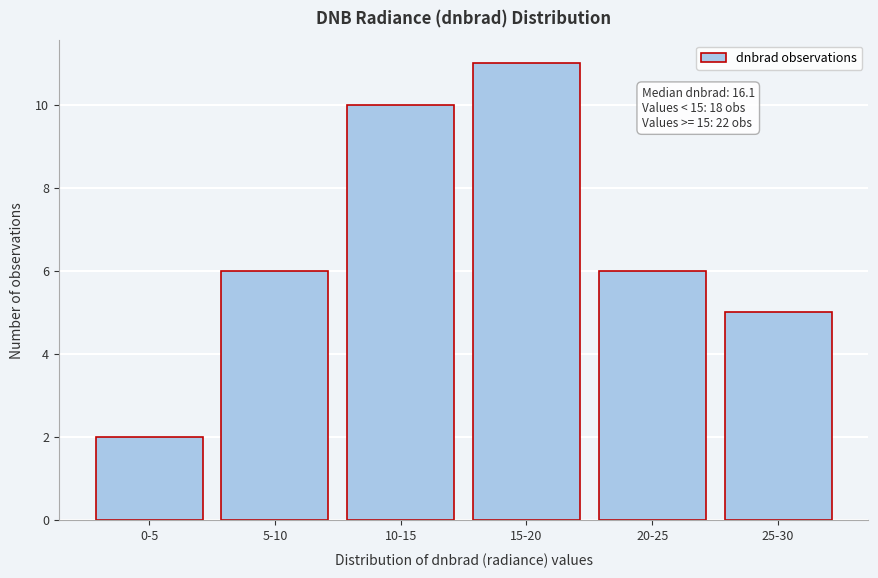

Reading left to right, what are all the values shown in this chart?

0-5=2	5-10=6	10-15=10	15-20=11	20-25=6	25-30=5